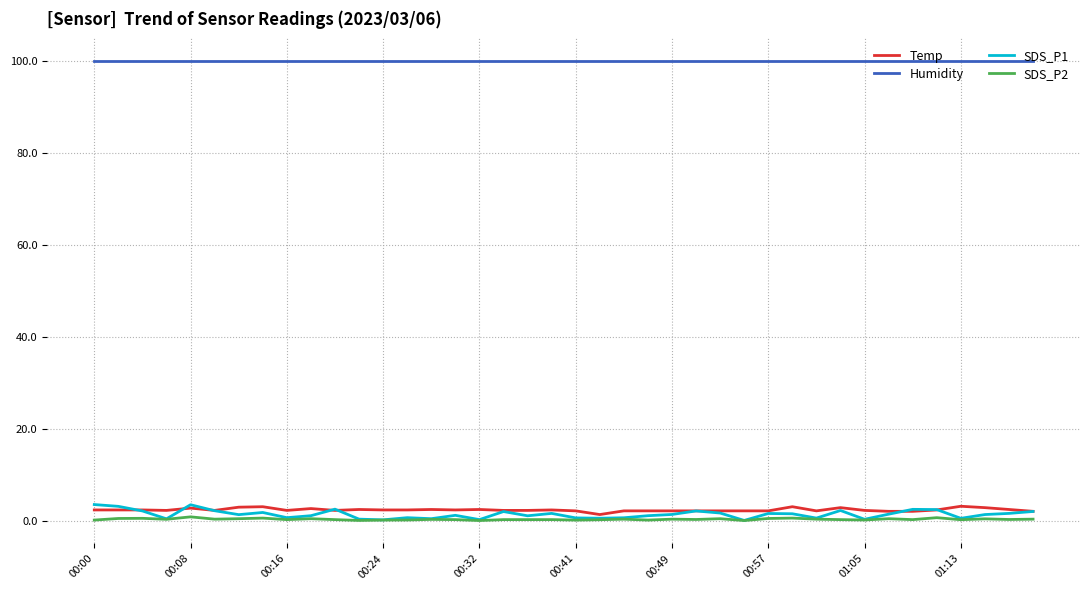

What are all the series names shown in the legend?

Temp, Humidity, SDS_P1, SDS_P2